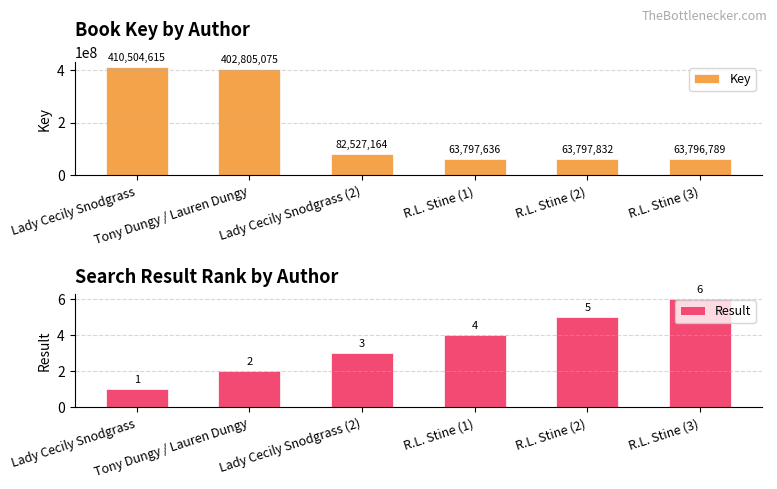

At which category is the sum across all series the highest?

Lady Cecily Snodgrass